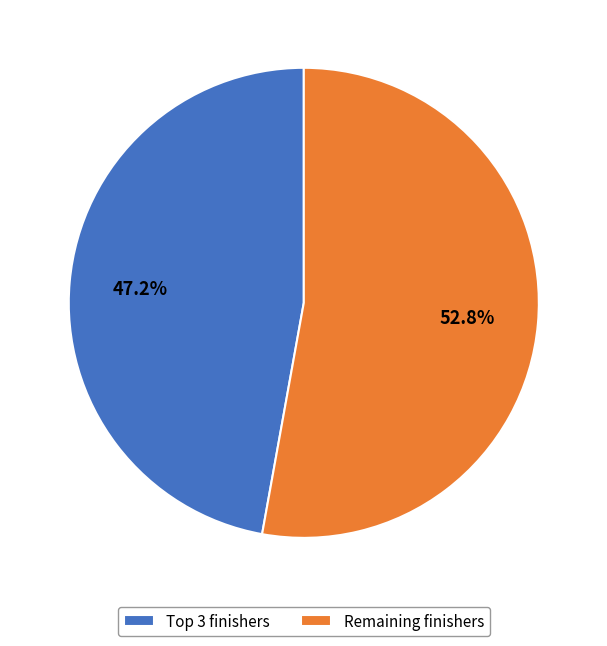

Is there any slice that represents more than half of the pie?

Yes